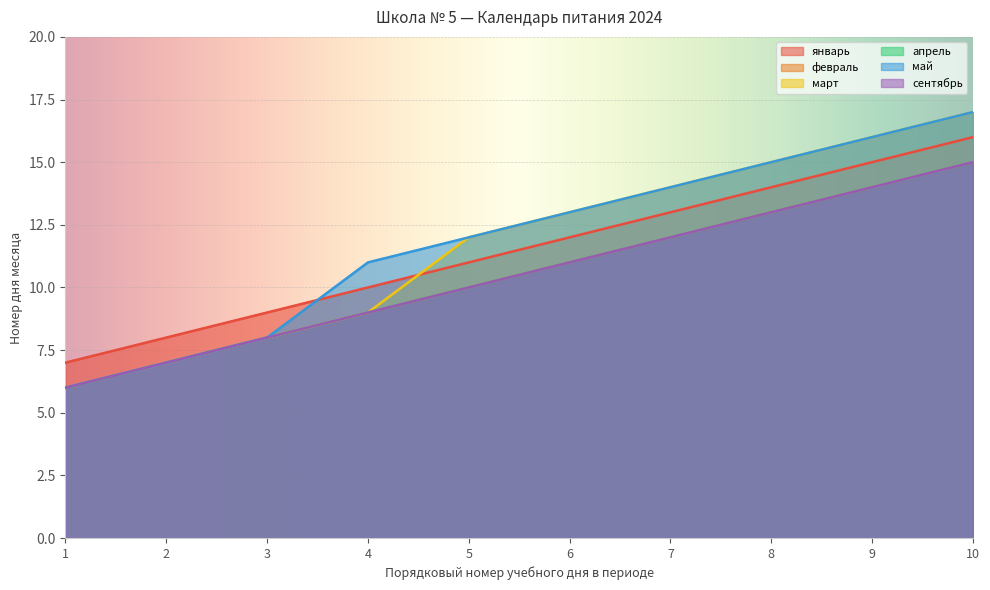

Reading left to right, transcribe all the data shown in this chart.

январь: 7	8	9	10	11	12	13	14	15	16
февраль: 6	7	8	9	10	11	12	13	14	15
март: 6	7	8	9	12	13	14	15	16	17
апрель: 6	7	8	9	10	11	12	13	14	15
май: 6	7	8	11	12	13	14	15	16	17
сентябрь: 6	7	8	9	10	11	12	13	14	15